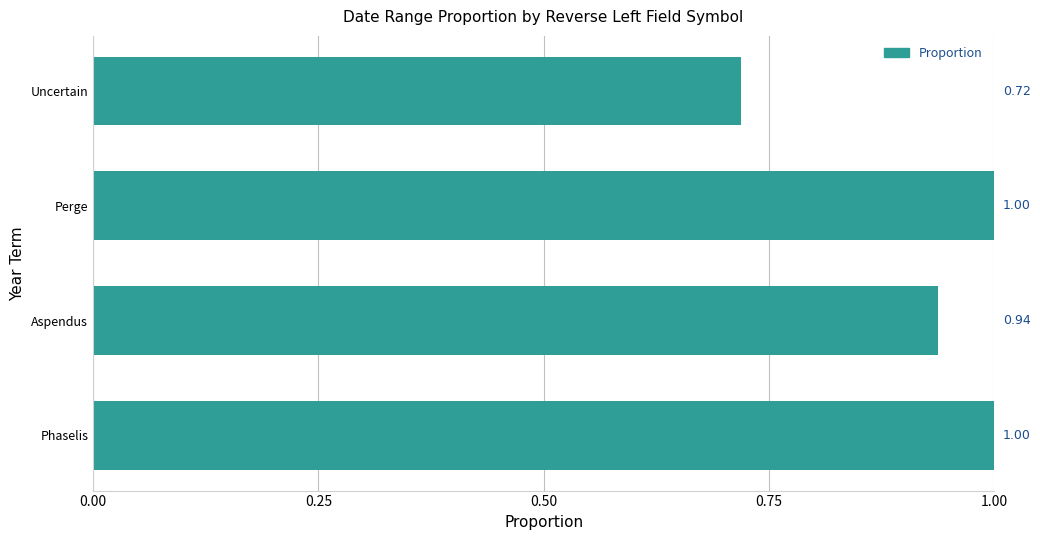

What is the difference between the maximum and minimum values?

0.3